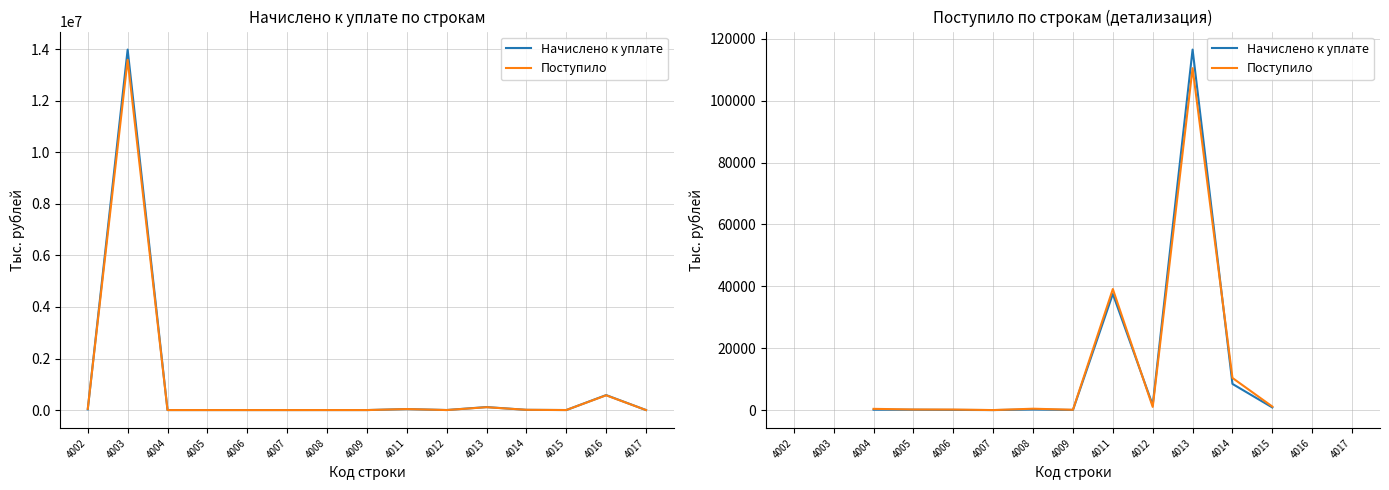

How many values in the Начислено к уплате series exceed 8454?

3